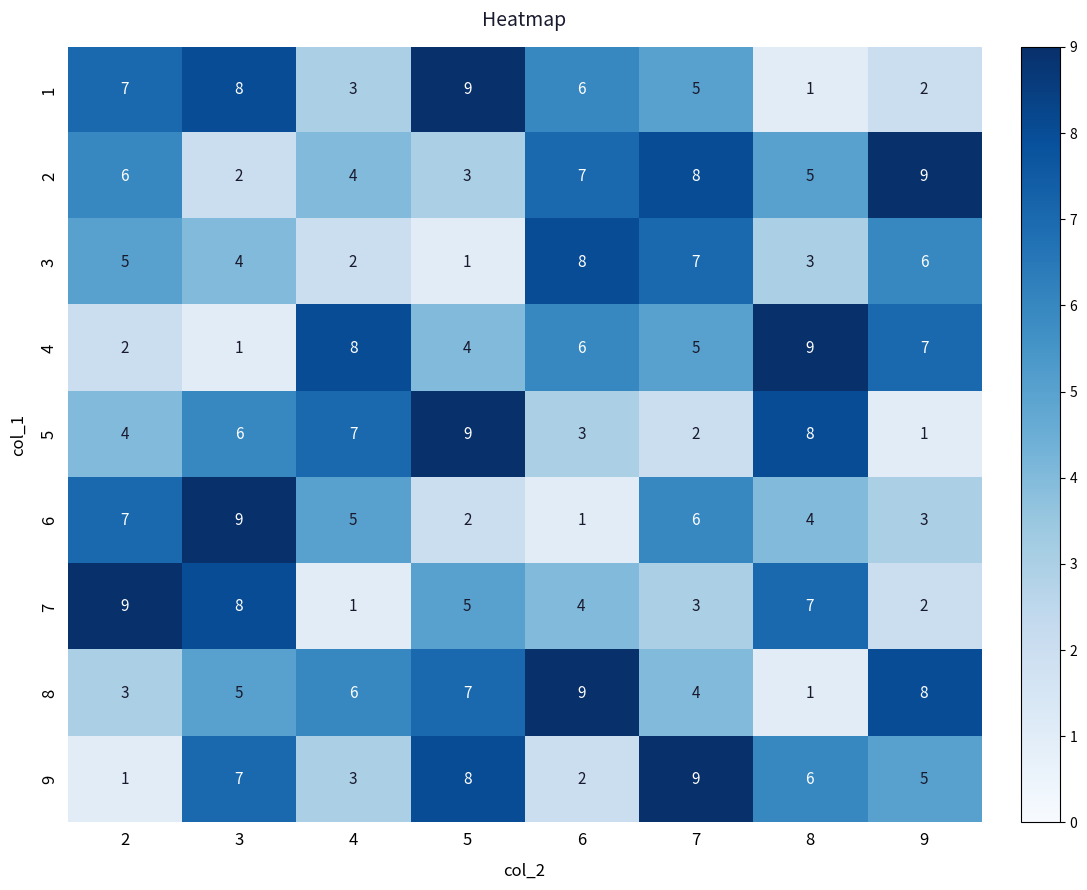

At which category is the sum across all series the highest?

3